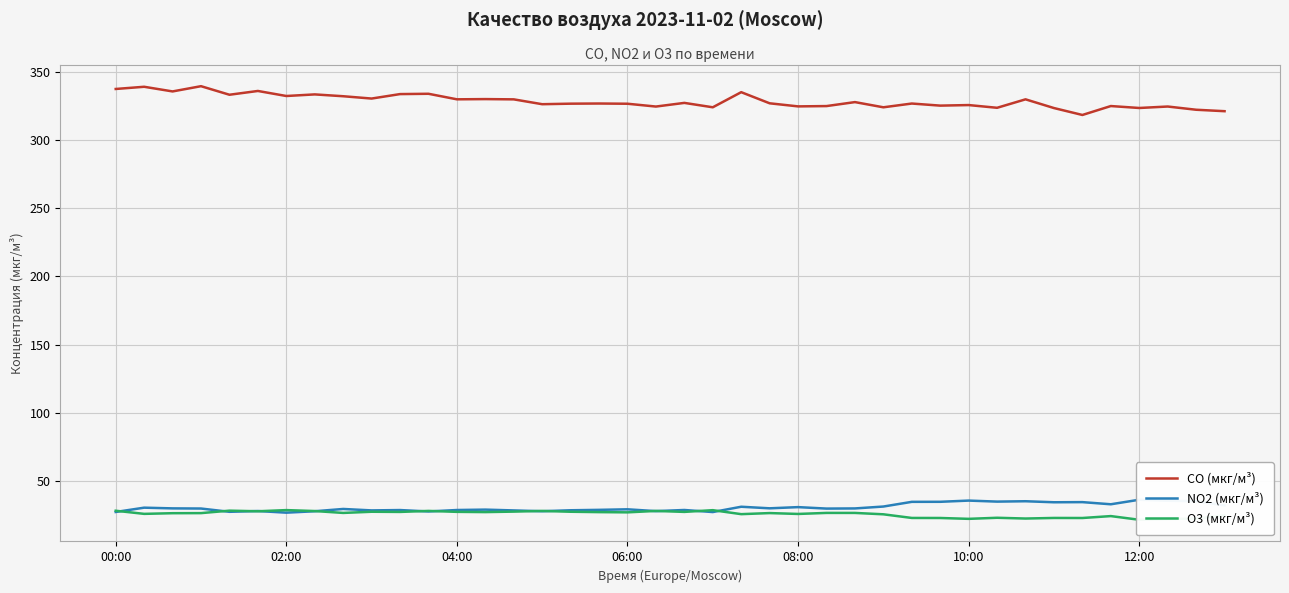

Which series has the widest spread of values?

CO (мкг/м³)